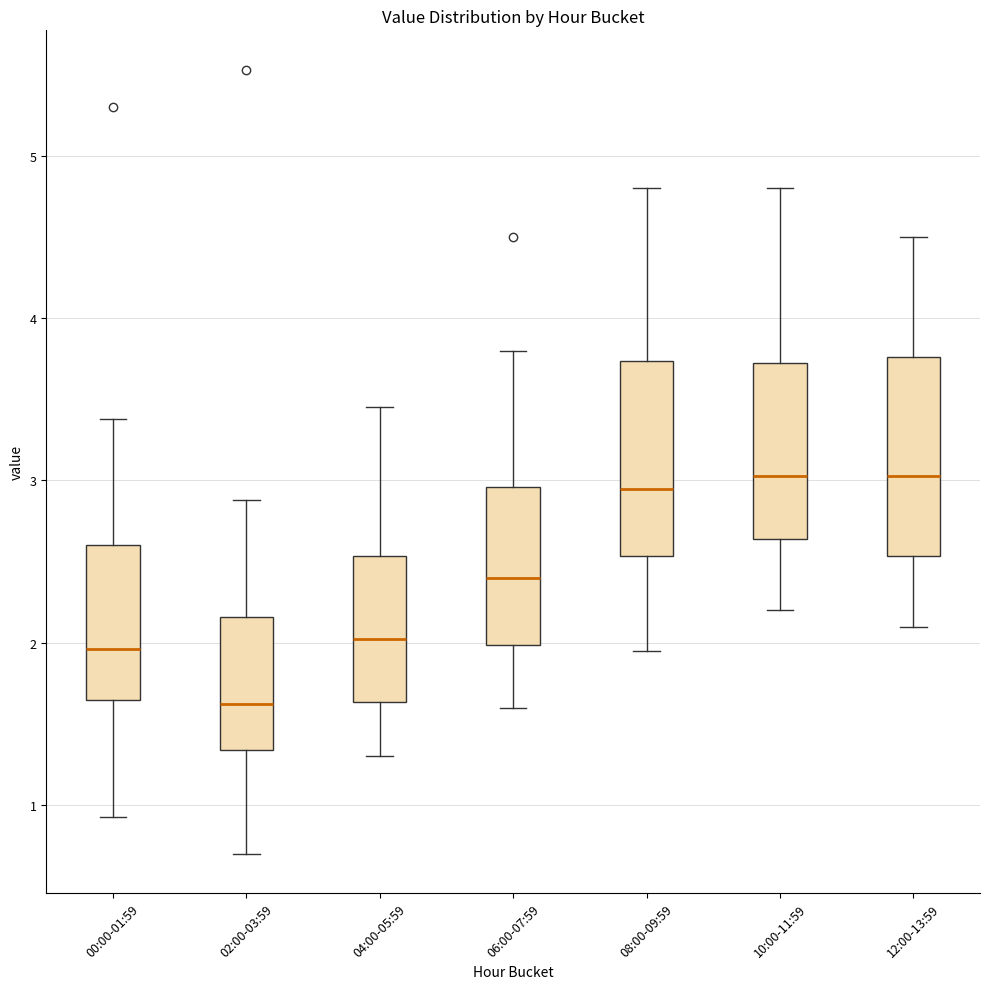

Which box's median line is the lowest?

02:00-03:59